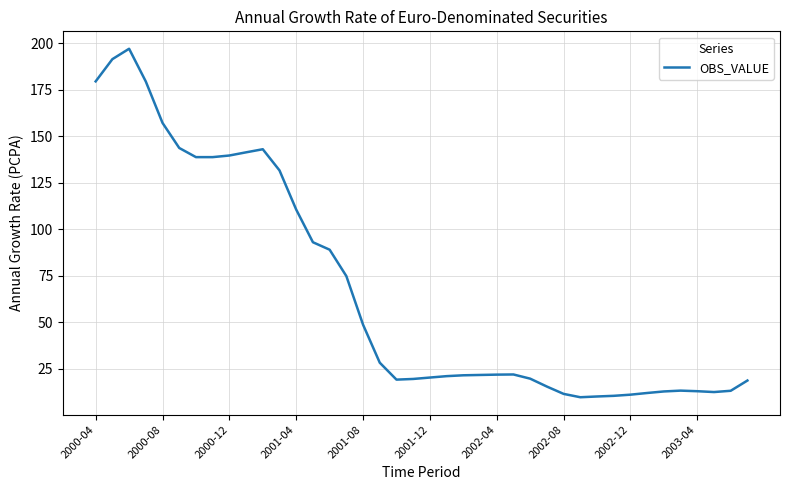

What is the maximum value shown in the chart?

197.1